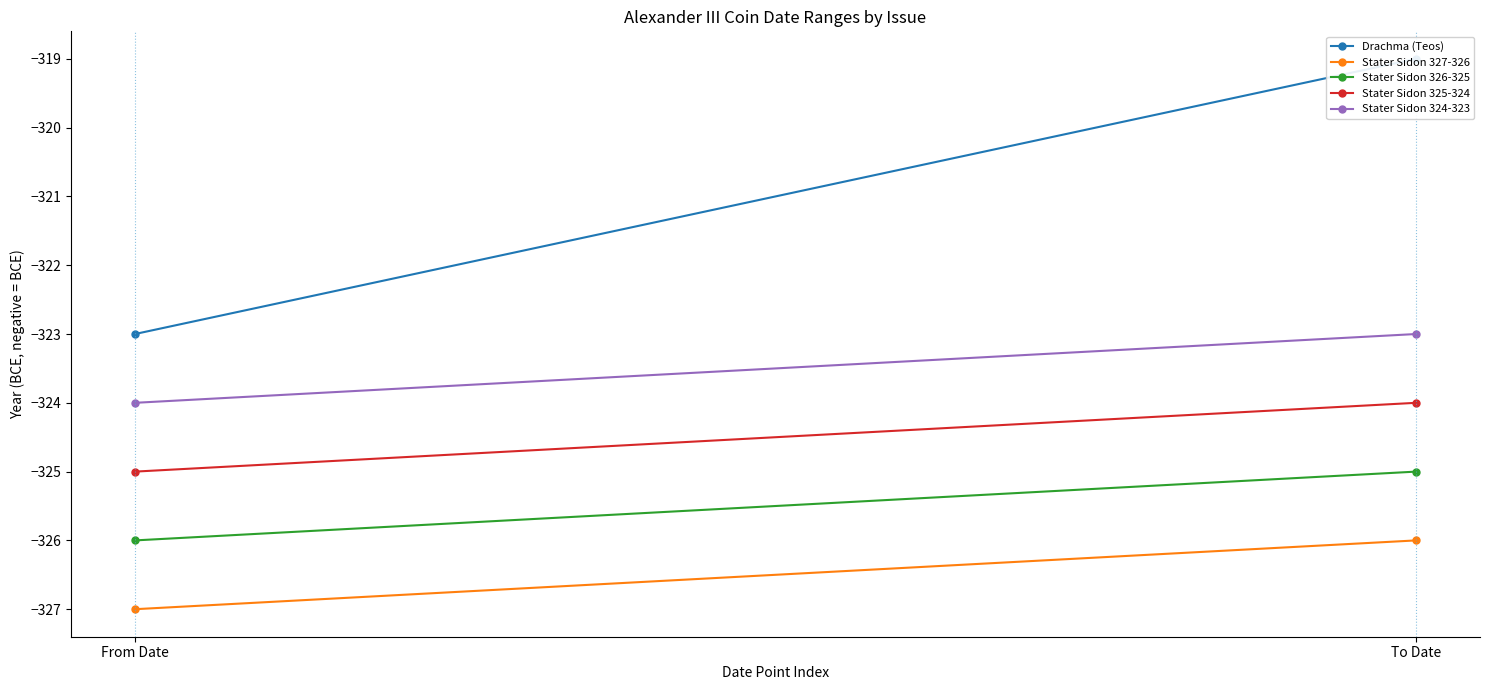

Which category has the lowest value across all series?

From Date